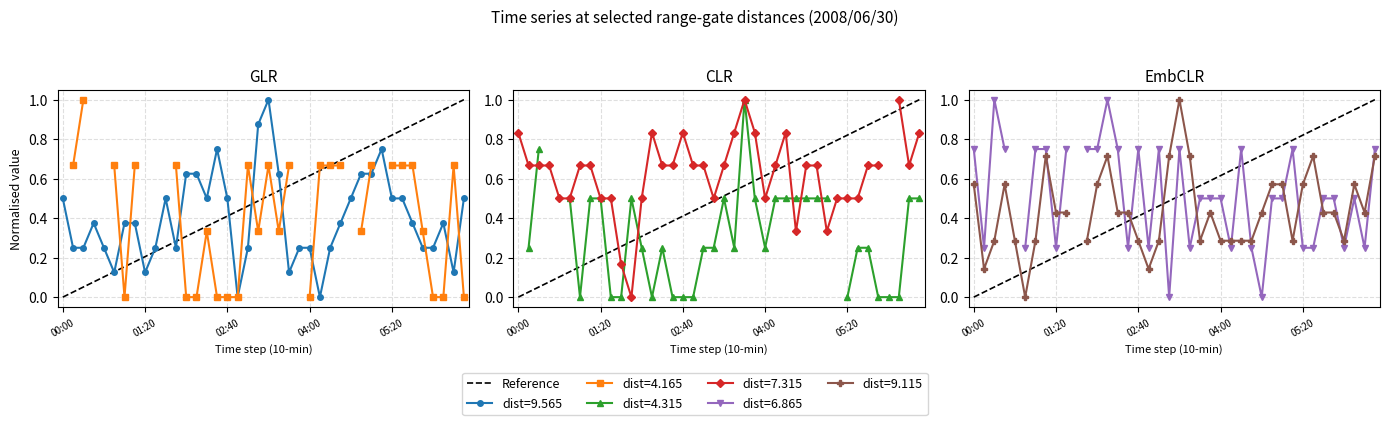

At which label is the value closest to 0?

00:00